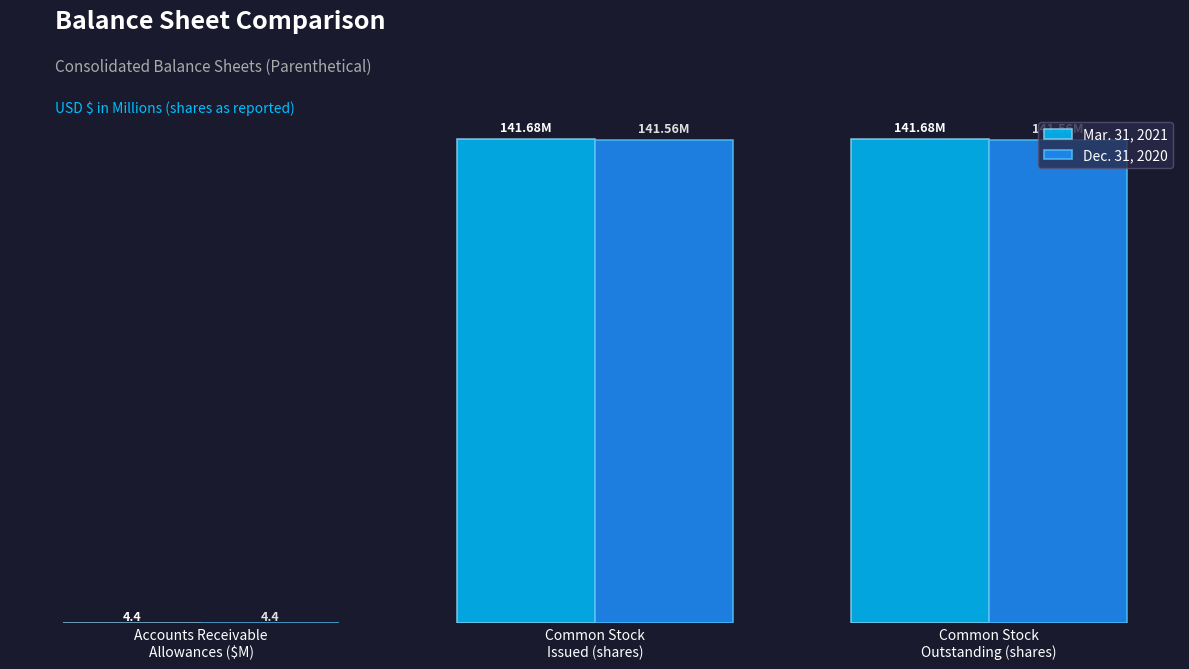

True or false: Dec. 31, 2020 has a value of 4.4 at Accounts Receivable
Allowances ($M).

True